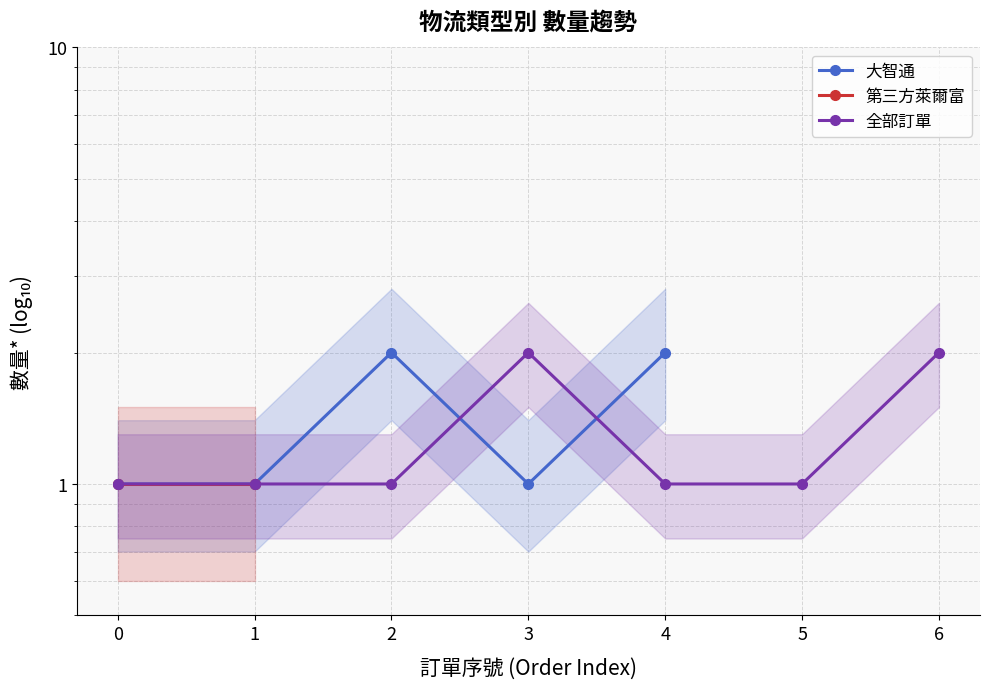

What is the ratio of the value at 2 to the value at 0?

2.0